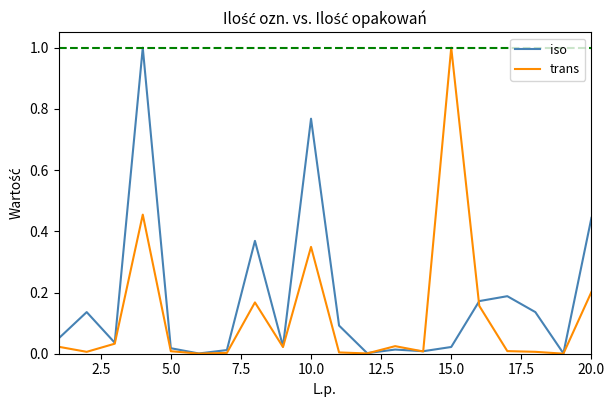

Which series has the largest total across all categories?

iso